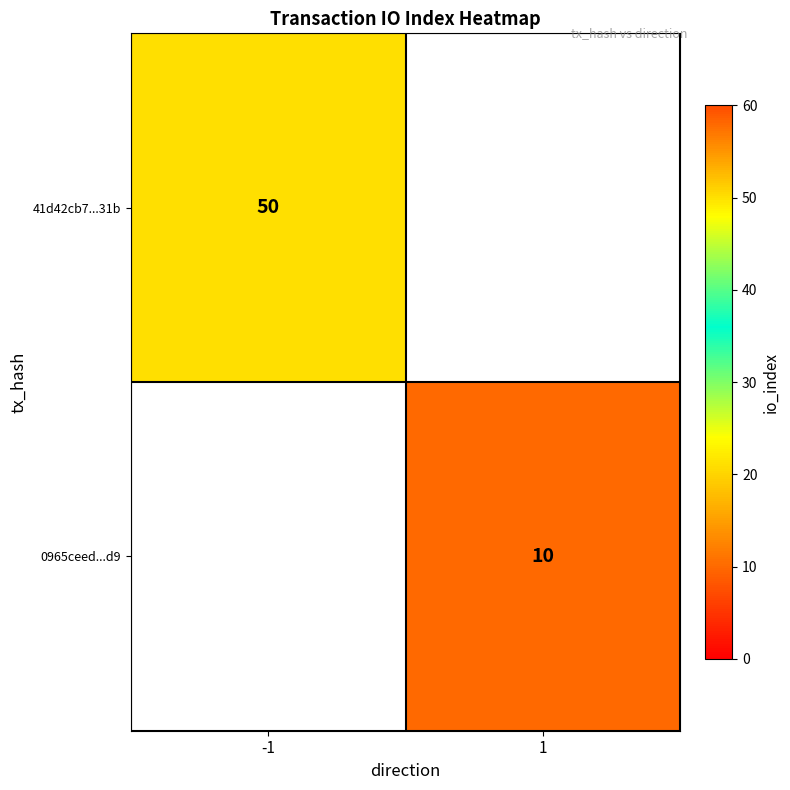

True or false: 41d42cb7...31b has a value of 24 at -1.

False